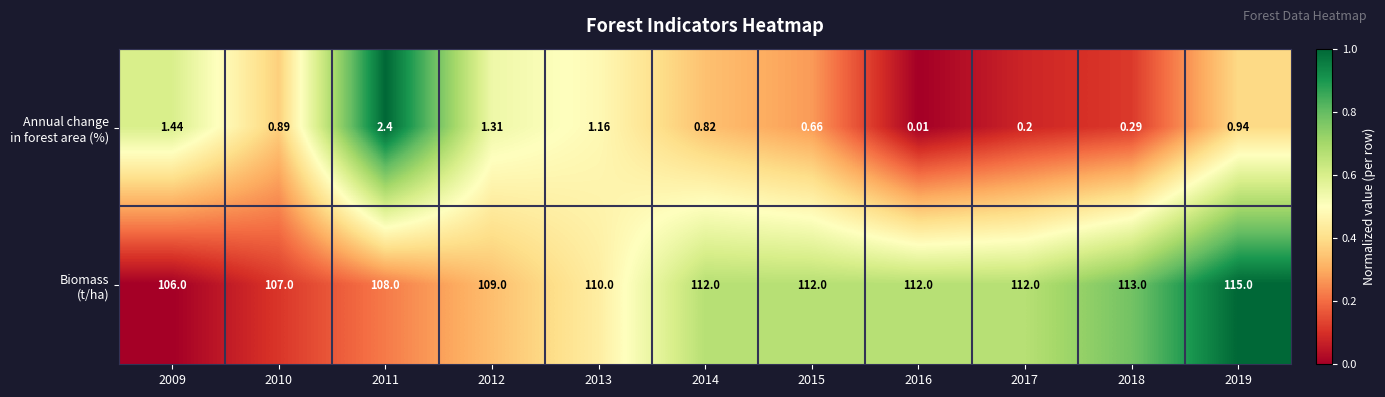

How many data points does each series have?

11